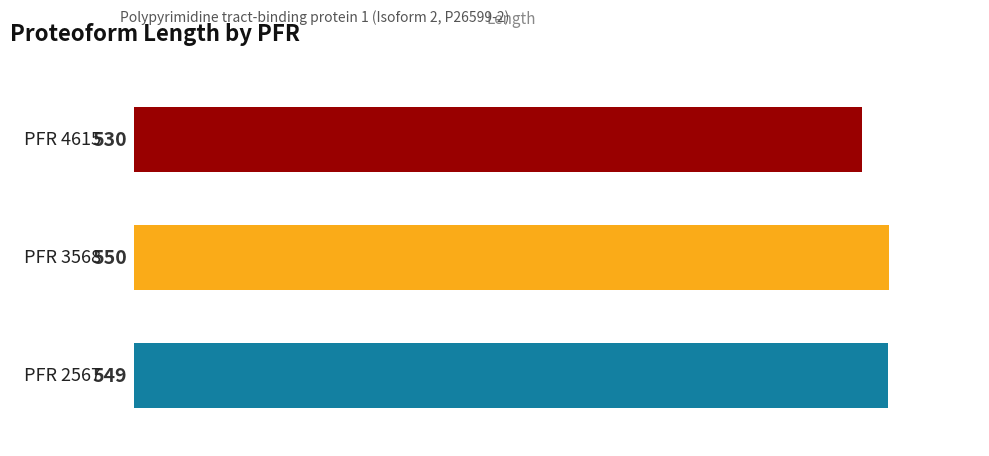

What is the sum of all values?

1629